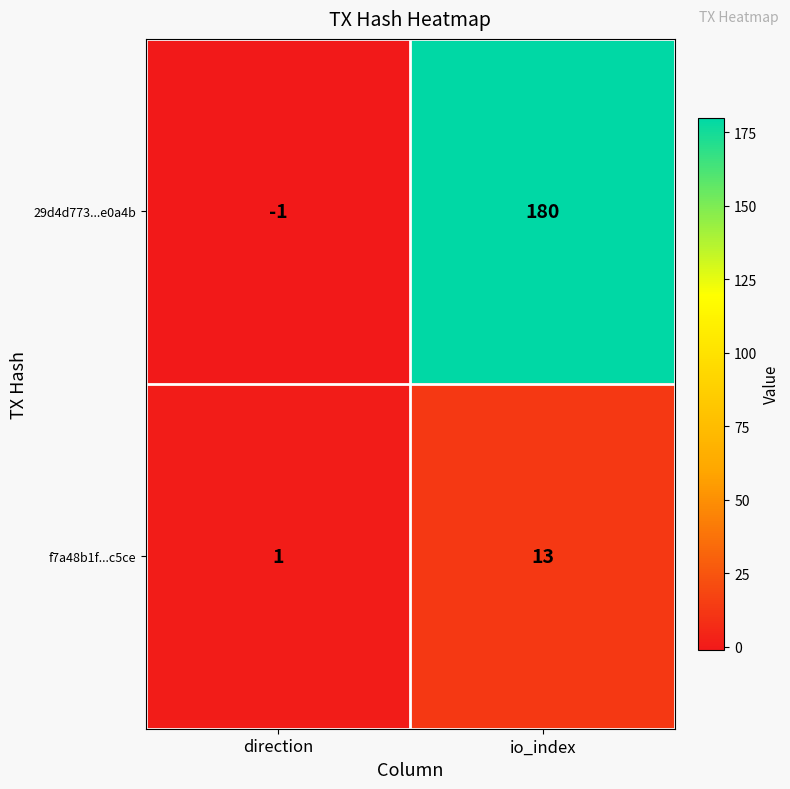

Is it true that f7a48b1f...c5ce equals 13 at io_index?

True